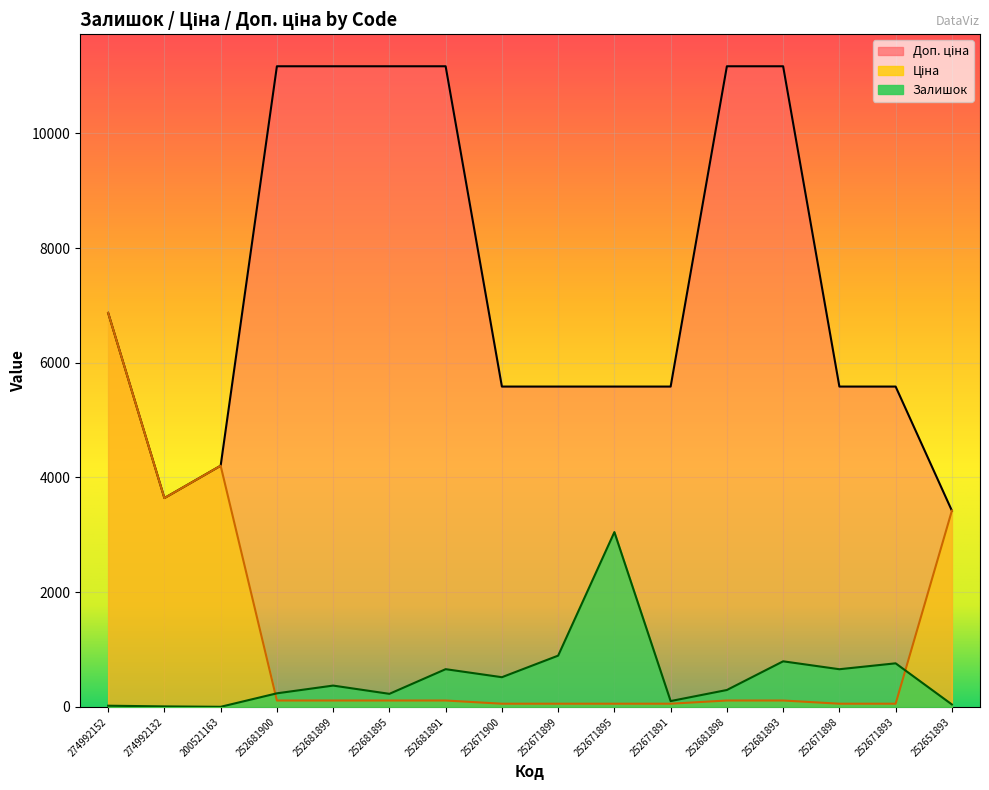

How many distinct data groups are displayed?

3